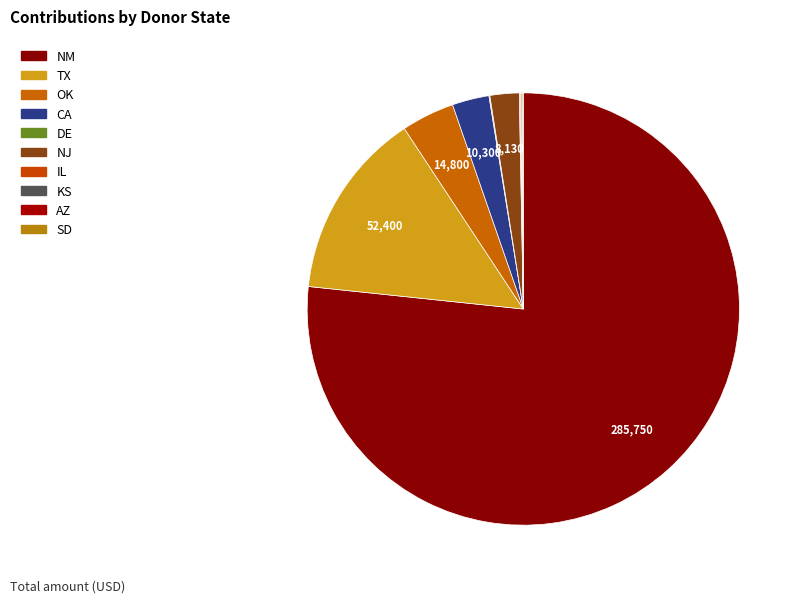

To the nearest percent, what is the average slice percentage?

10%